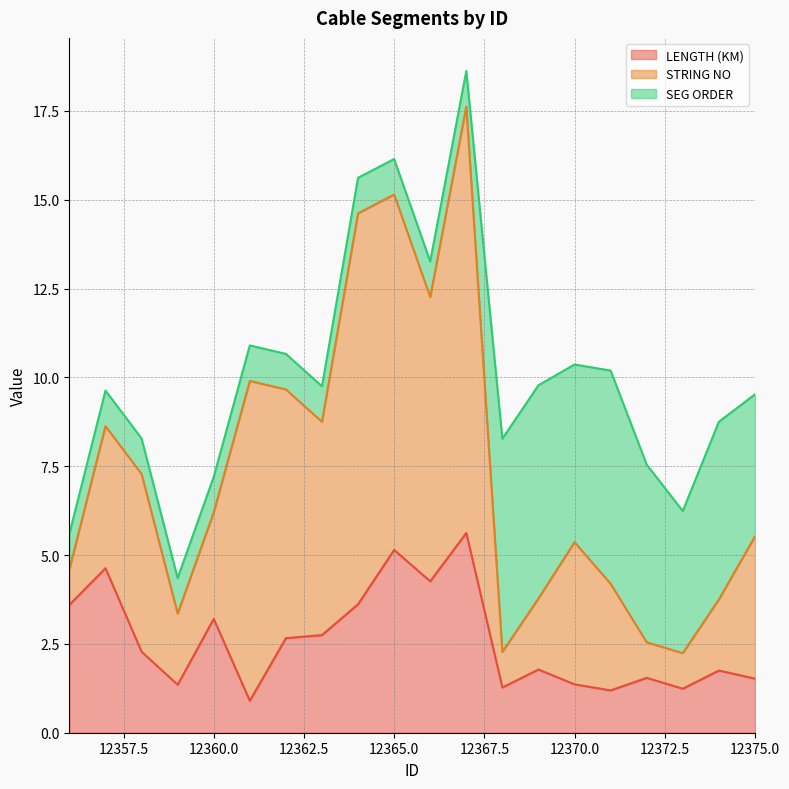

Where does the STRING NO series first go above 4?

12358